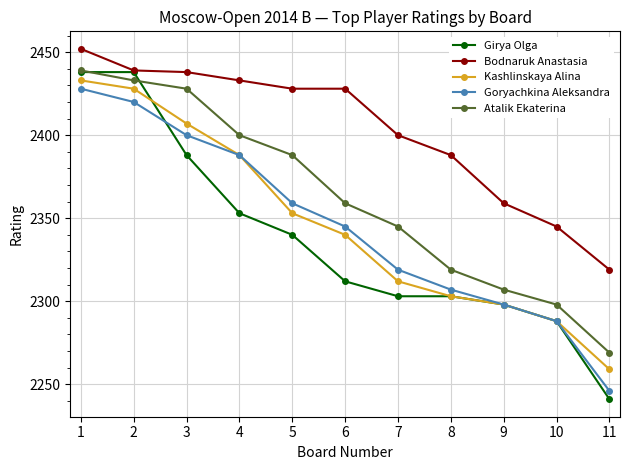

What is the total value across all series at 6?

11784